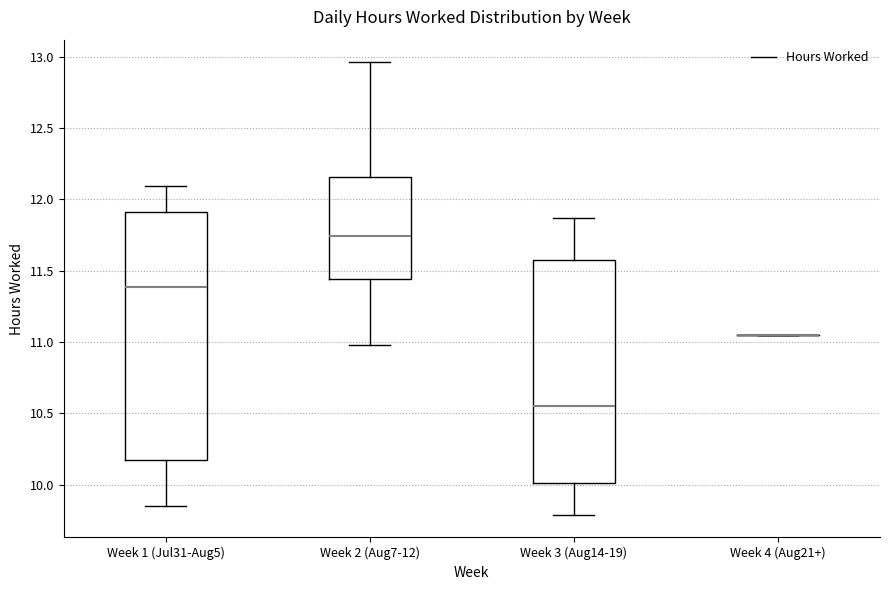

Reading left to right, read every box against the y-axis: the position of its median line, the range the box covers, and the ends of its whiskers. The values are not printed on the chart, so give them approximately, as read against the axis.

Week 1 (Jul31-Aug5): median 11.40, box 10.20 to 11.90, whiskers 9.85 to 12.10
Week 2 (Aug7-12): median 11.75, box 11.45 to 12.15, whiskers 11.00 to 12.95
Week 3 (Aug14-19): median 10.55, box 10.00 to 11.55, whiskers 9.80 to 11.85
Week 4 (Aug21+): box collapsed to a line at 11.05, whiskers 11.05 to 11.05